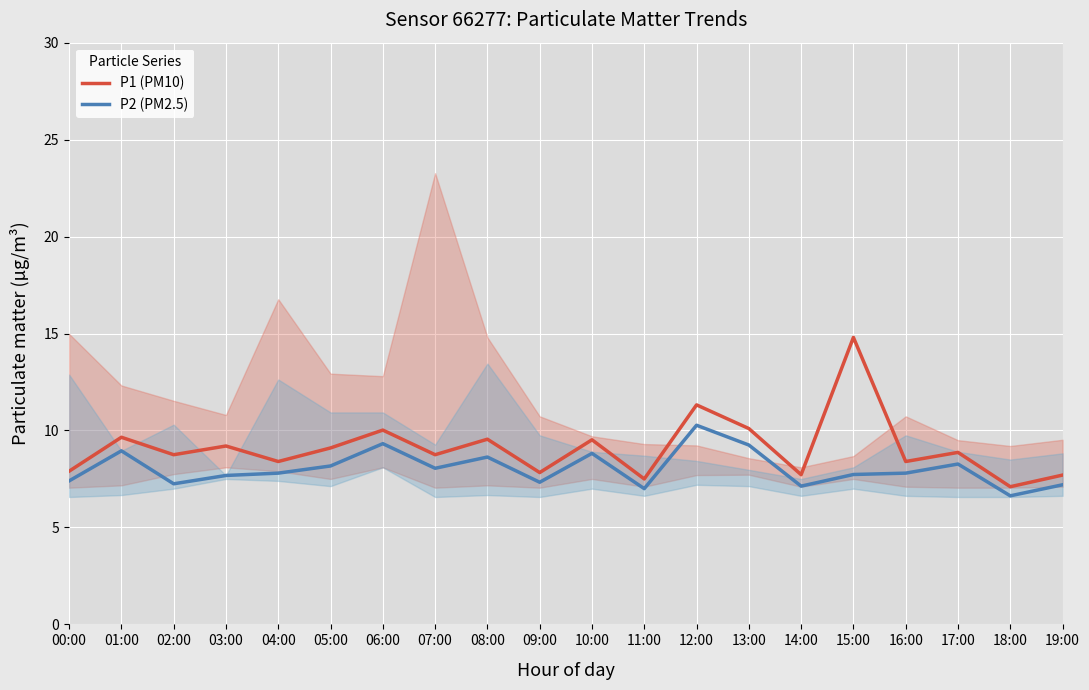

Is it true that P1 (PM10) equals 3.2 at 03:00?

False